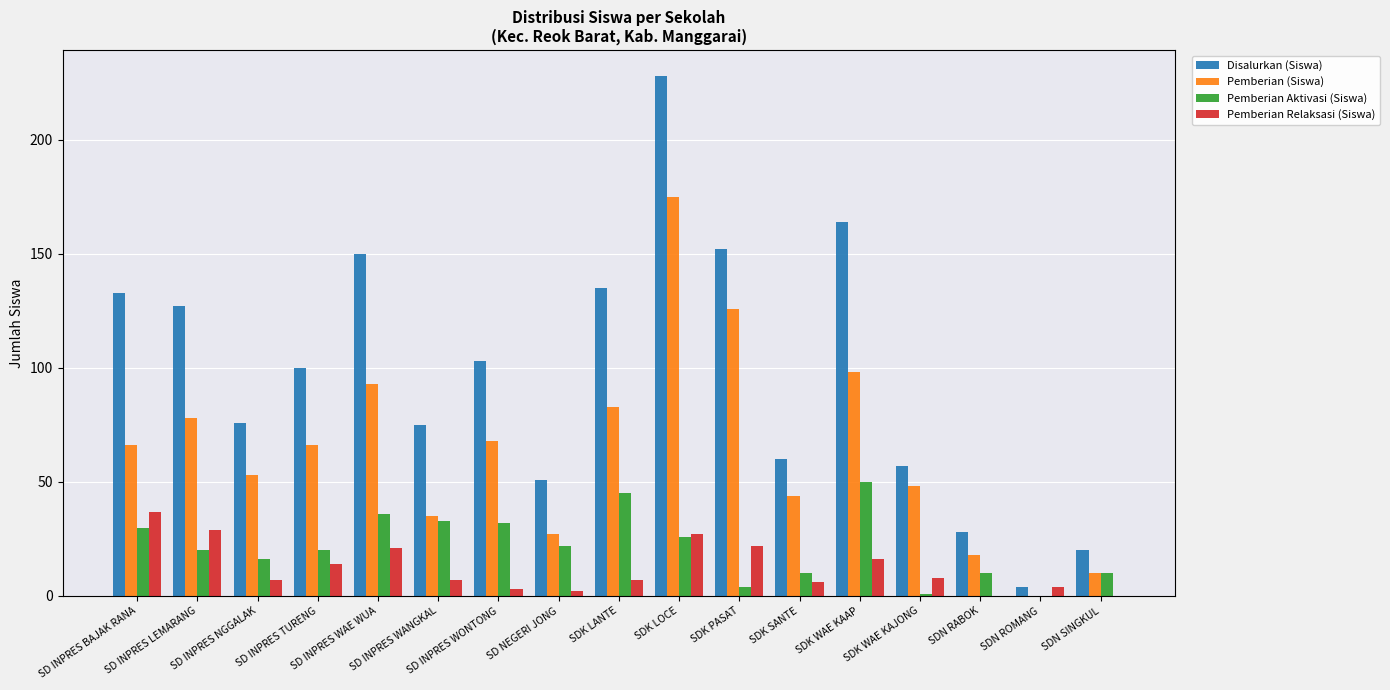

What is the total value across all series at SDK WAE KAAP?

328